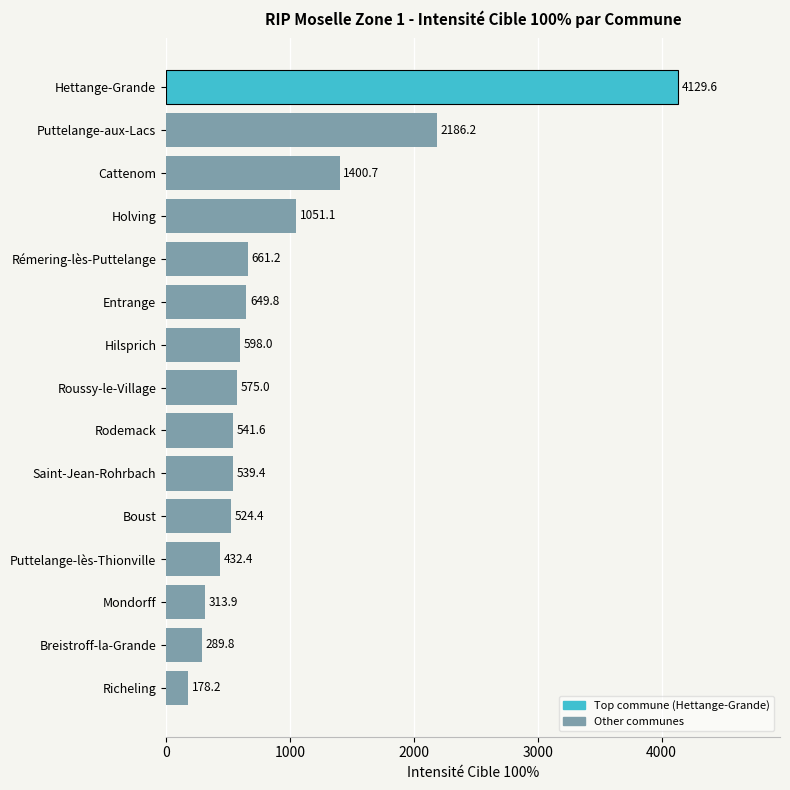

True or false: the data shows 661.2 at Rémering-lès-Puttelange.

True